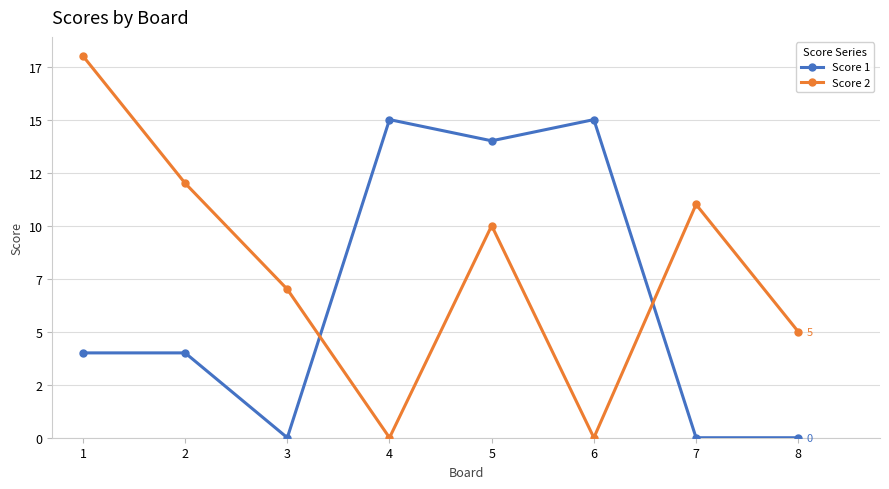

Reading right to left, extract all data points from this chart.

Score 1: 0	0	15	14	15	0	4	4
Score 2: 5	11	0	10	0	7	12	18